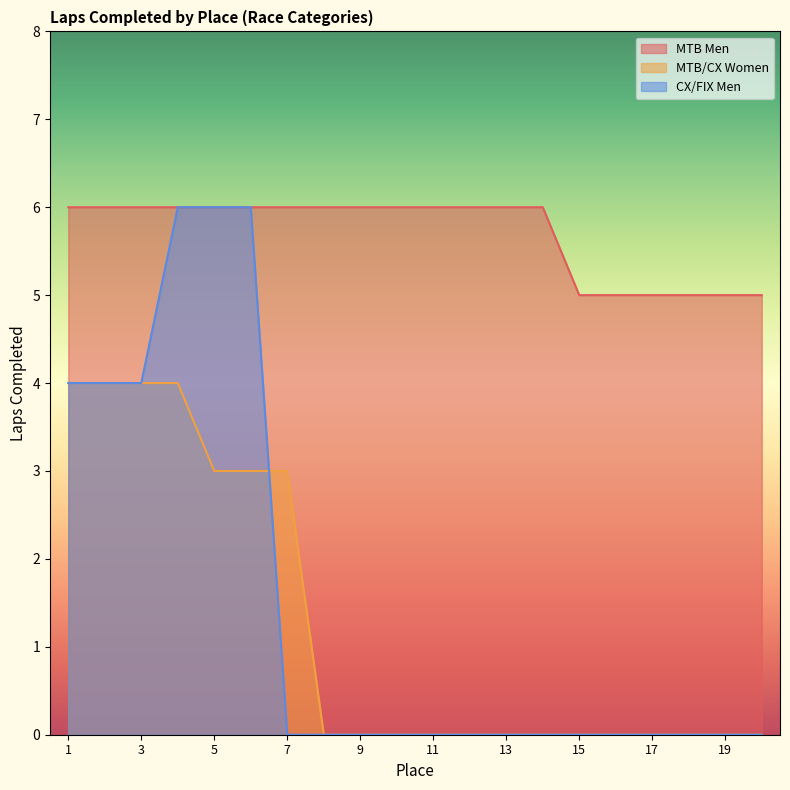

True or false: CX/FIX Men and MTB Men cross at least once.

False